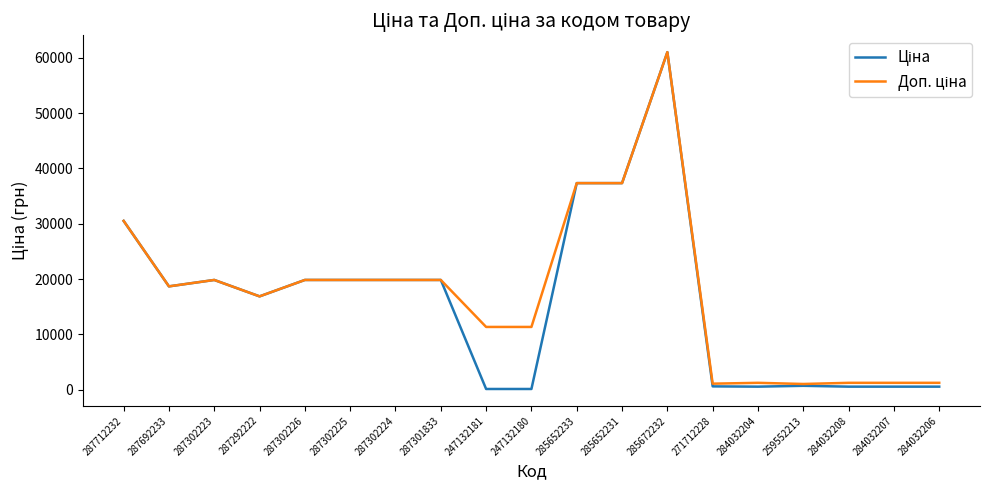

What is the maximum value shown in the chart?

61024.7